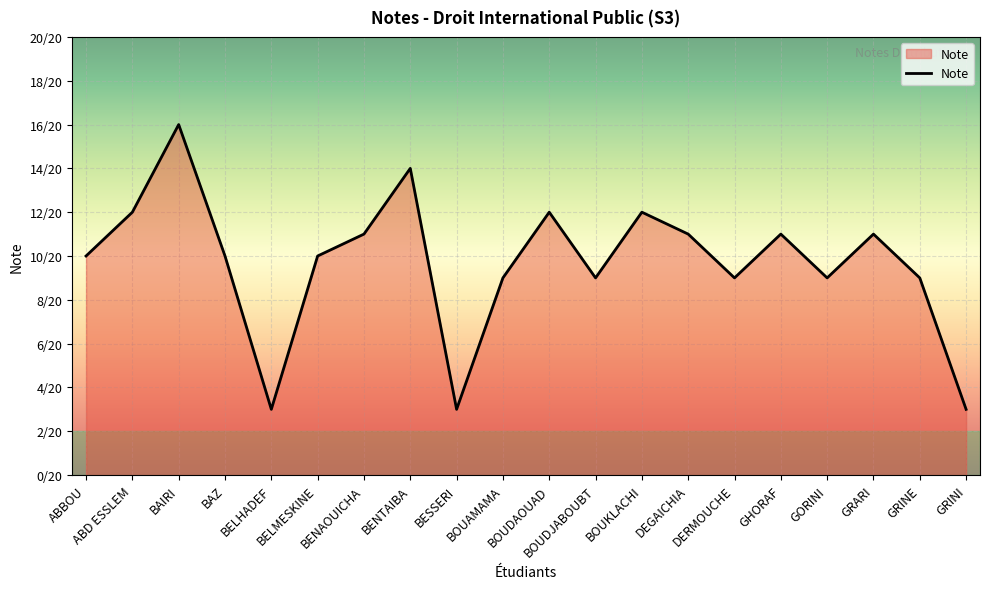

Is this an area chart (filled region under the line)?

Yes